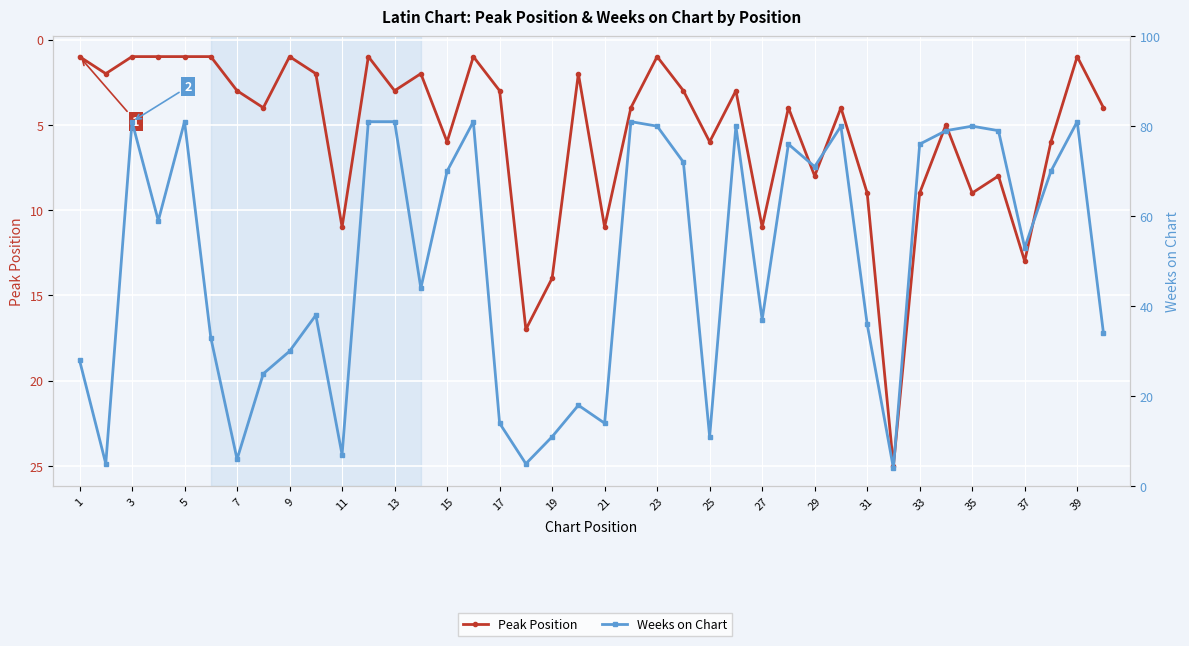

Reading right to left, transcribe all the data shown in this chart.

Peak Position: 4	1	6	13	8	9	5	9	25	9	4	8	4	11	3	6	3	1	4	11	2	14	17	3	1	6	2	3	1	11	2	1	4	3	1	1	1	1	2	1
Weeks on Chart: 34	81	70	53	79	80	79	76	4	36	80	71	76	37	80	11	72	80	81	14	18	11	5	14	81	70	44	81	81	7	38	30	25	6	33	81	59	81	5	28